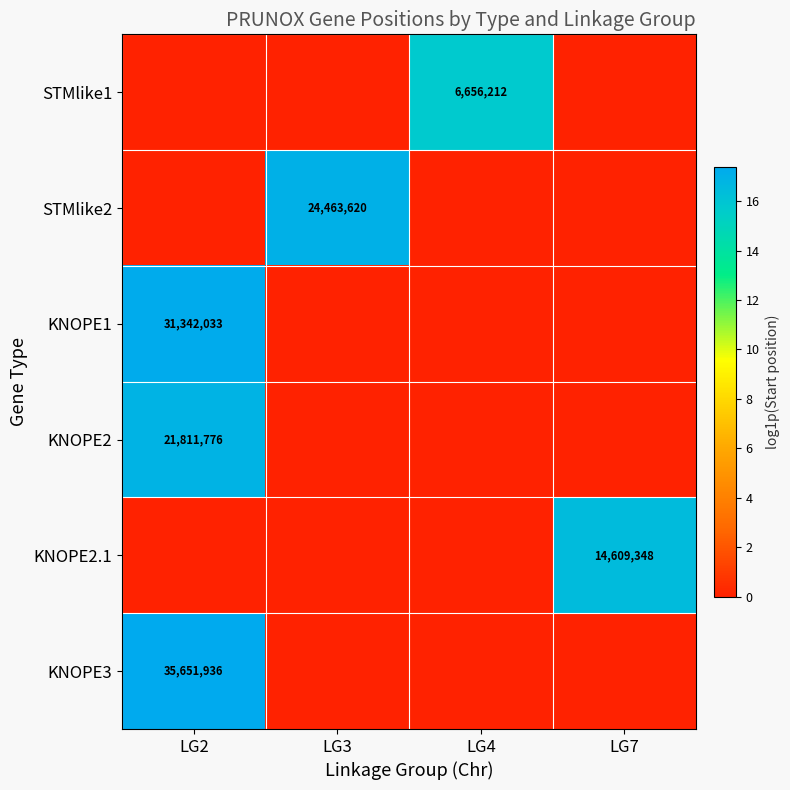

The value of KNOPE1 at LG2 is 16333528. True or false?

False